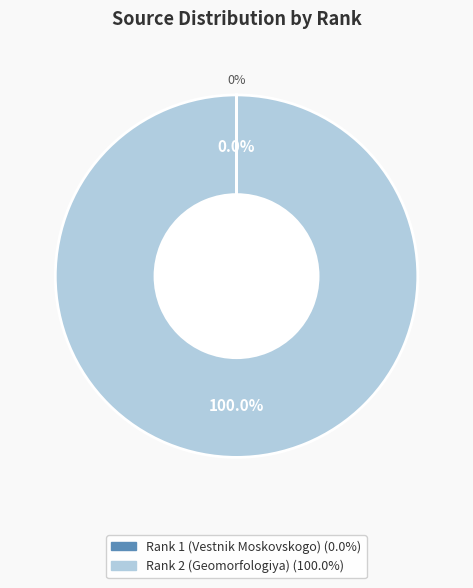

True or false: Rank 2 (Geomorfologiya) accounts for 100% of the total.

True